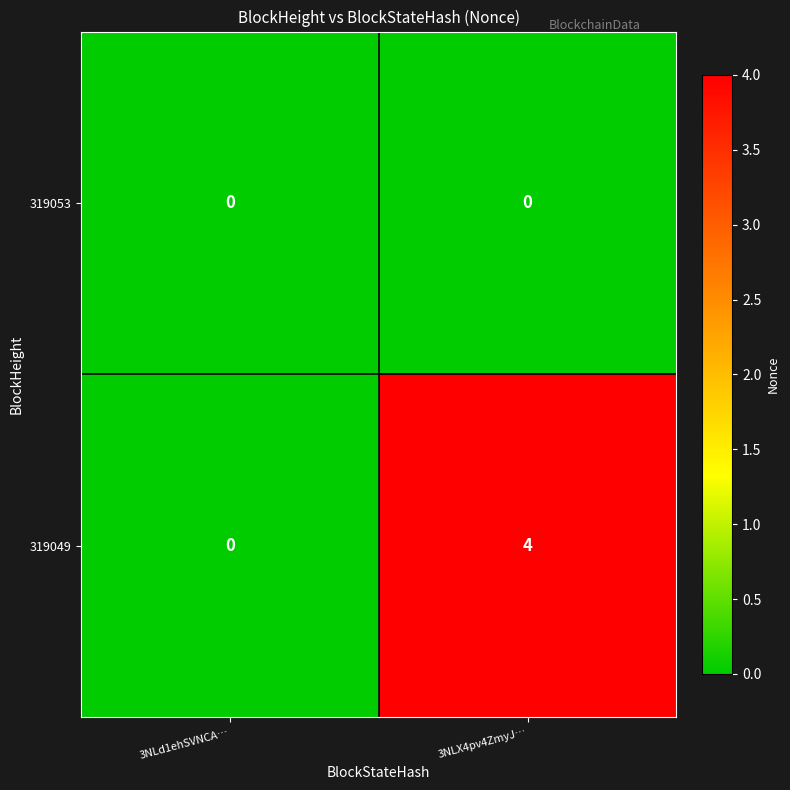

The value of 319053 at 3NLX4pv4ZmyJ… is 0. True or false?

True